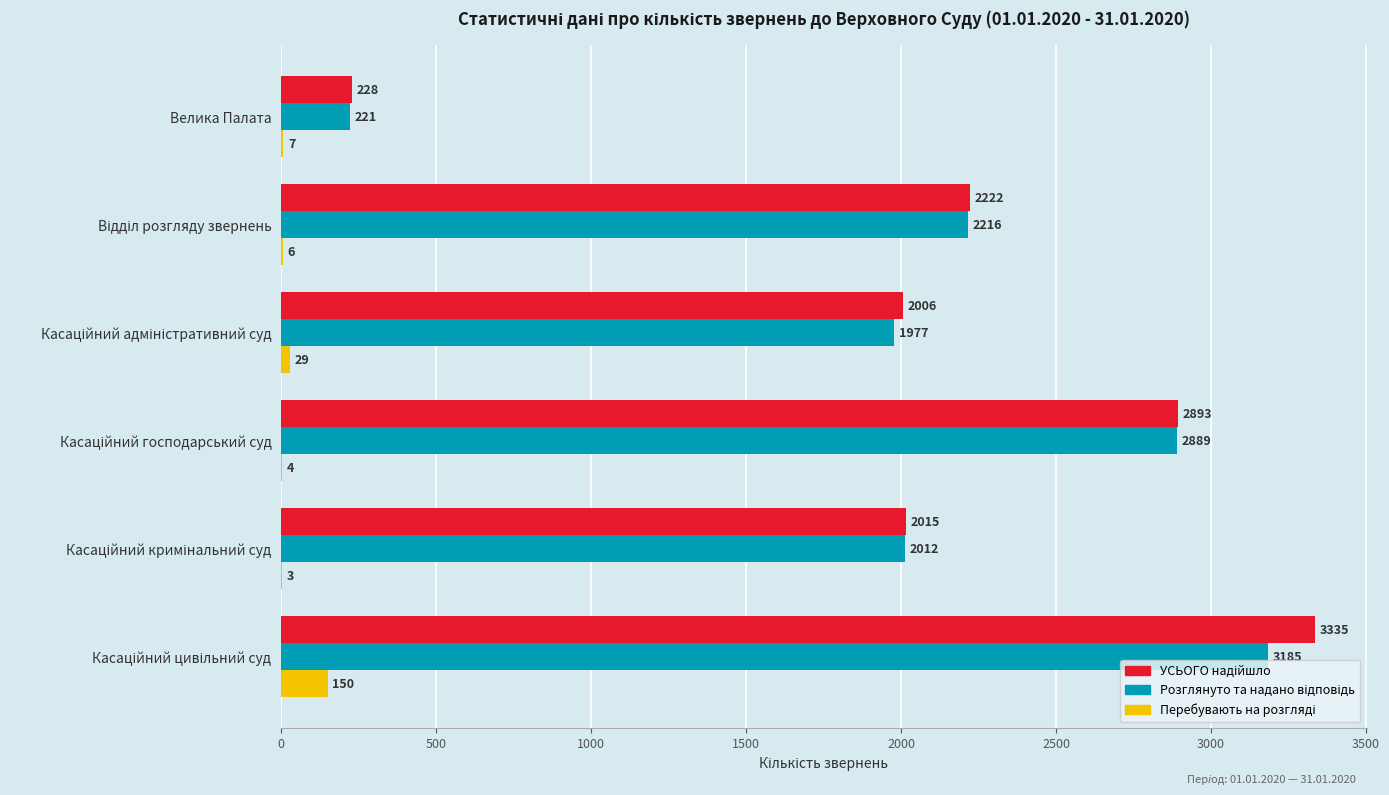

What is the greatest value displayed?

3335